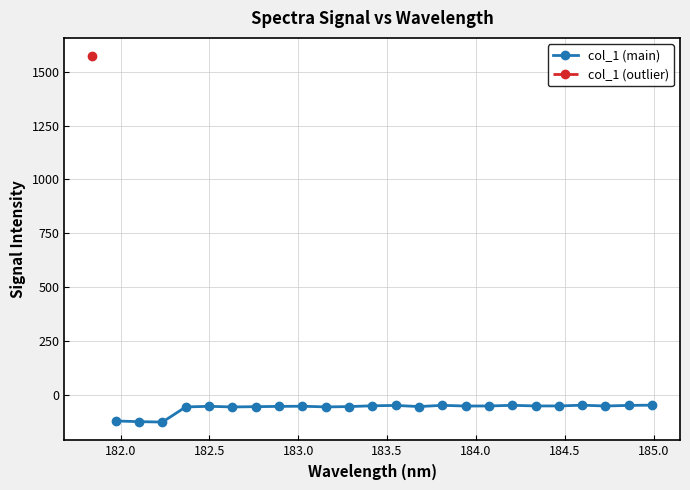

What is the lowest value of the col_1 (main) series?

-125.7